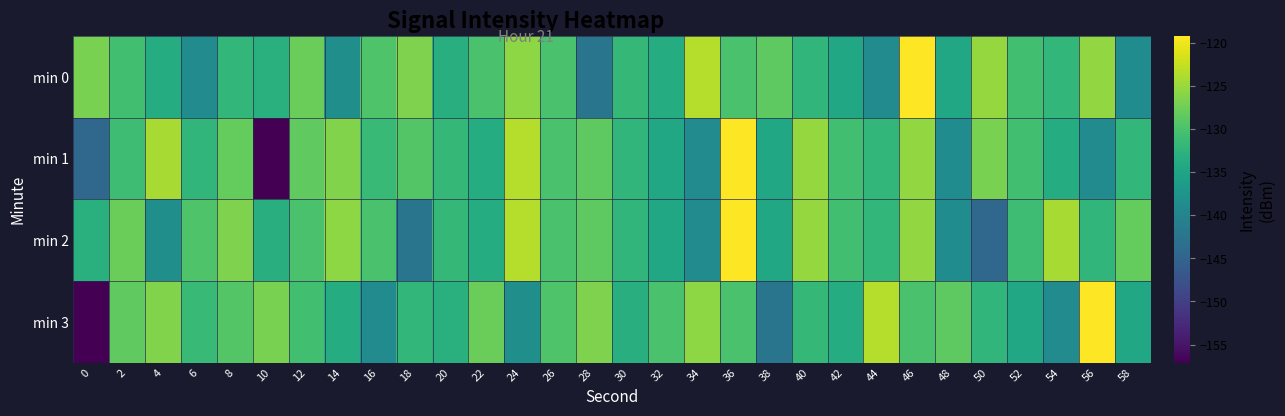

What is the difference between the highest and lowest values at 44?

15.3